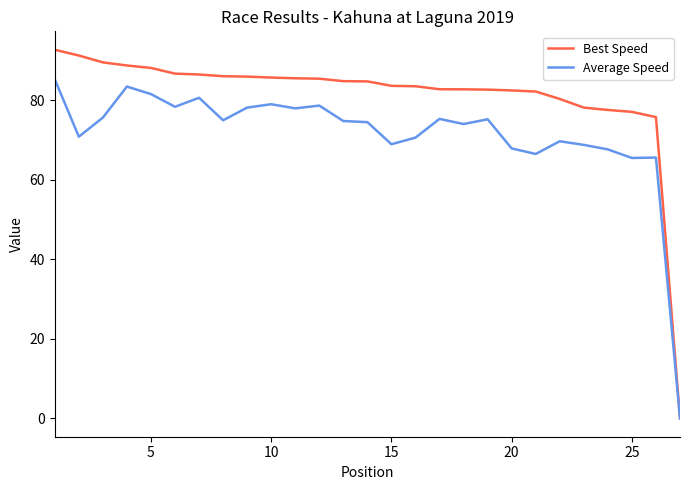

Rank the series by their average value, from lowest to highest.

Average Speed, Best Speed